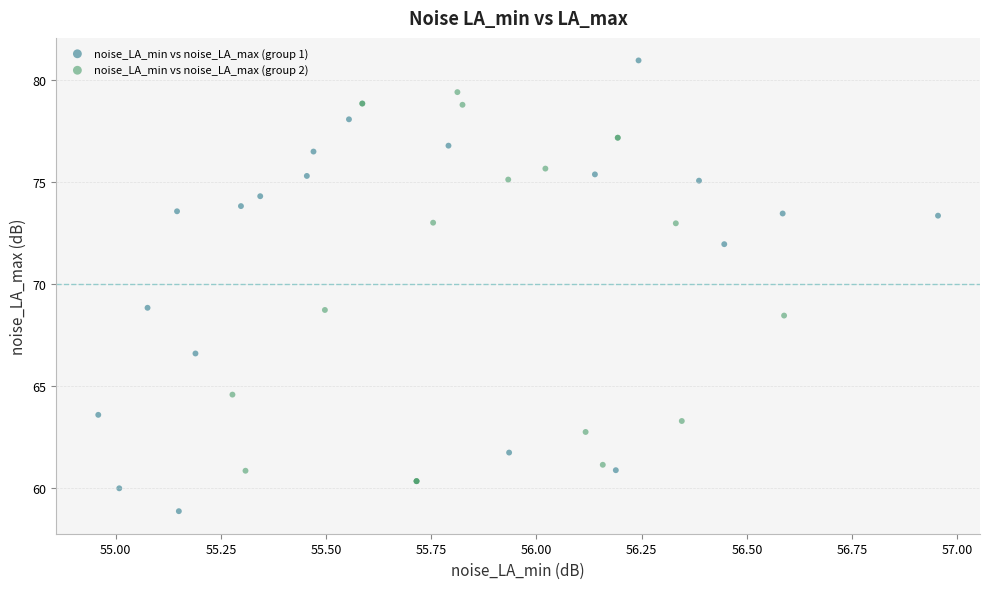

Which series has the widest spread of Y values?

noise_LA_min vs noise_LA_max (group 1)